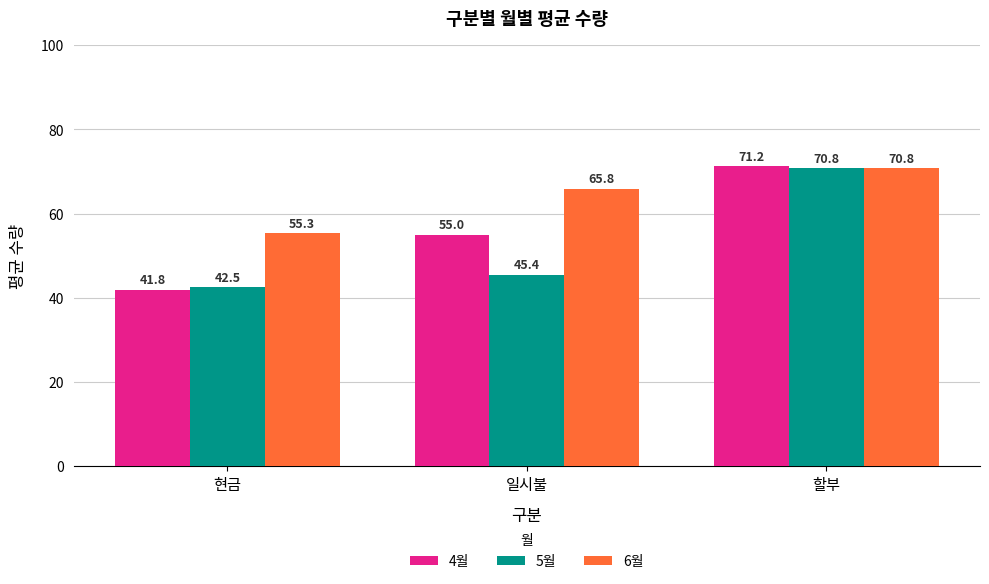

True or false: 5월 has a value of 70.8 at 할부.

True